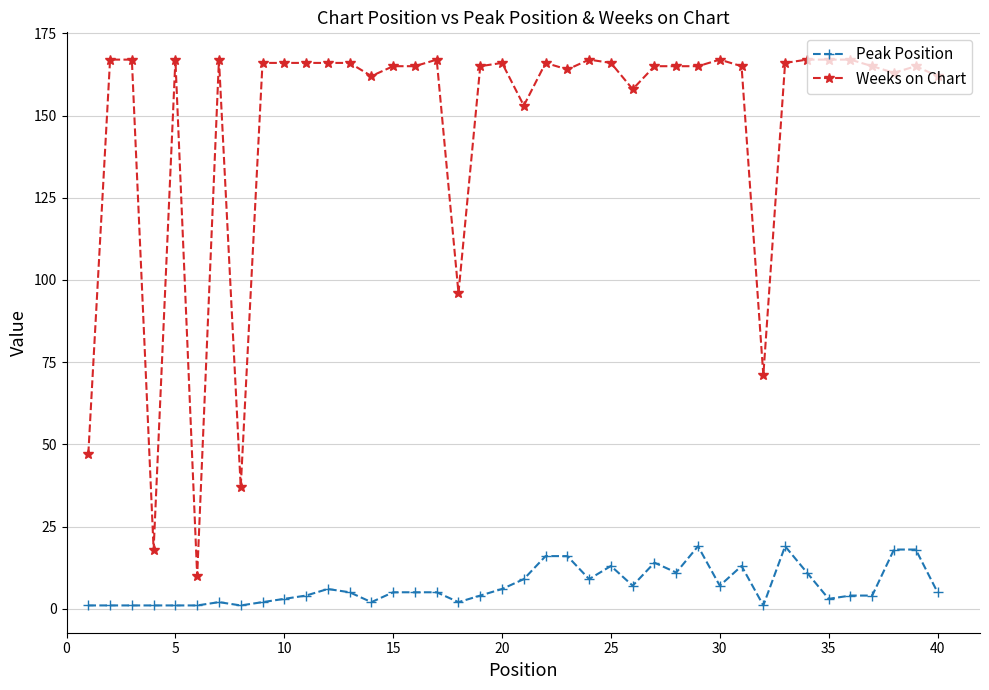

Which series has the widest spread of values?

Weeks on Chart